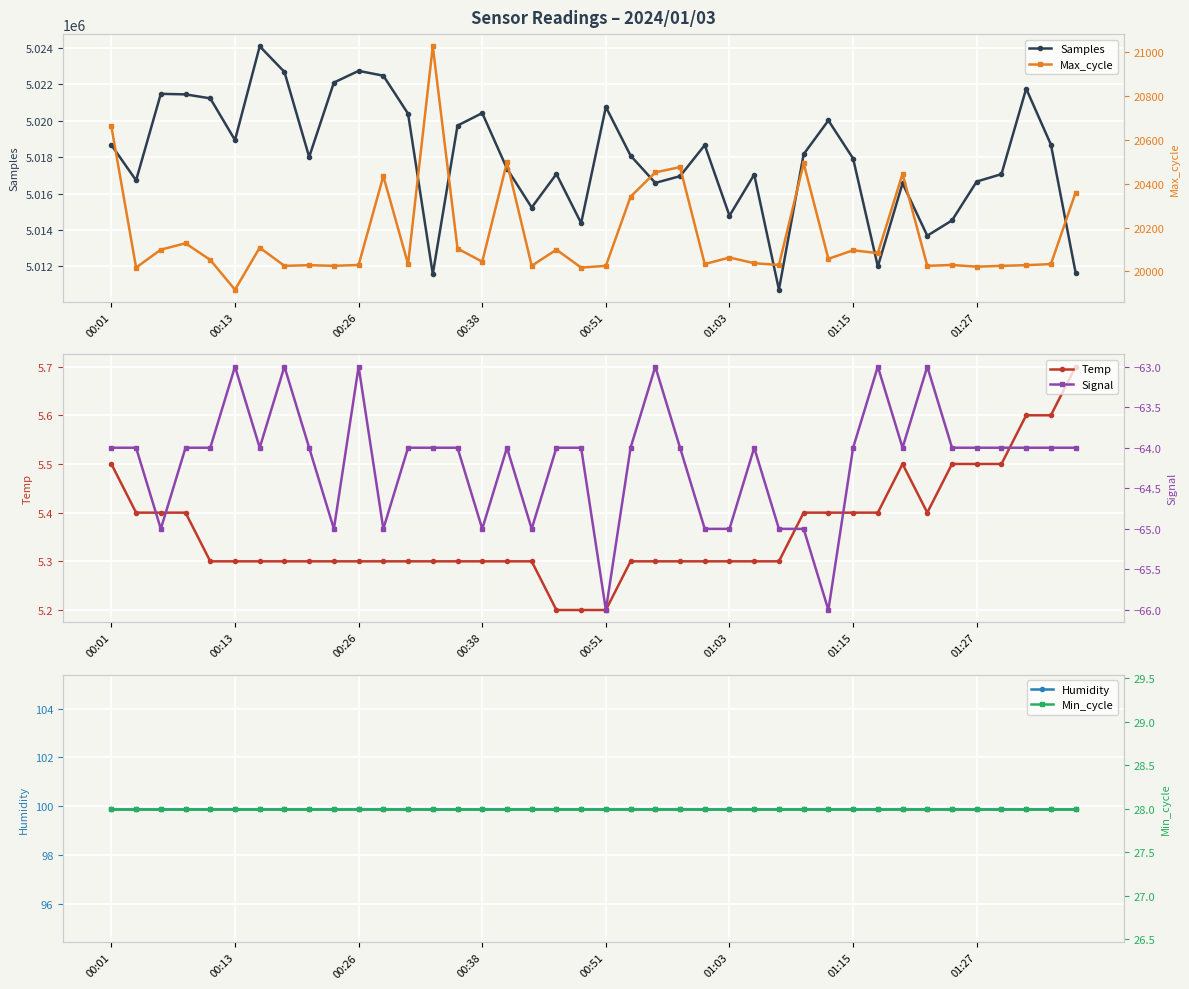

What is the difference between the Samples values at 17 and 32?

1334.0